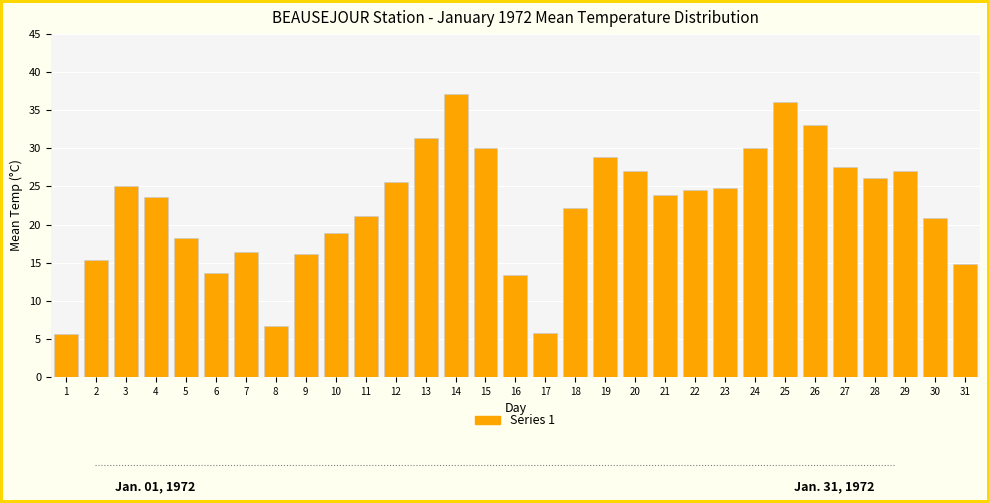

At which label does the data first exceed 23?

3